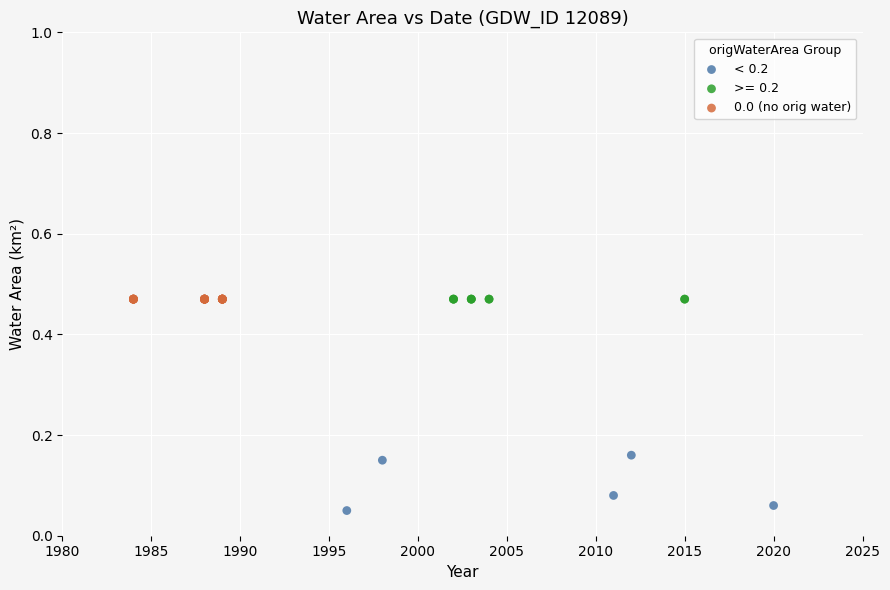

Which series contains the lowest Y value?

< 0.2